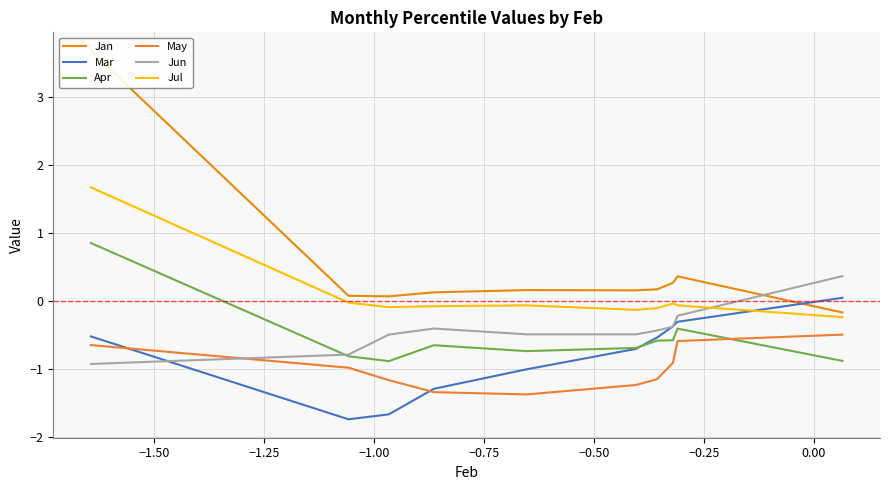

True or false: May and Jul intersect in this chart.

False